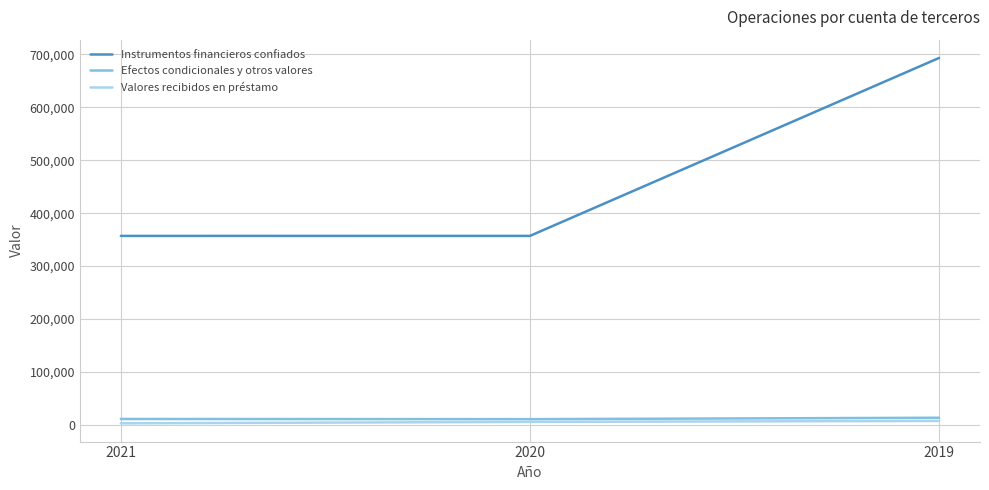

At how many categories does at least one series exceed 413048?

1